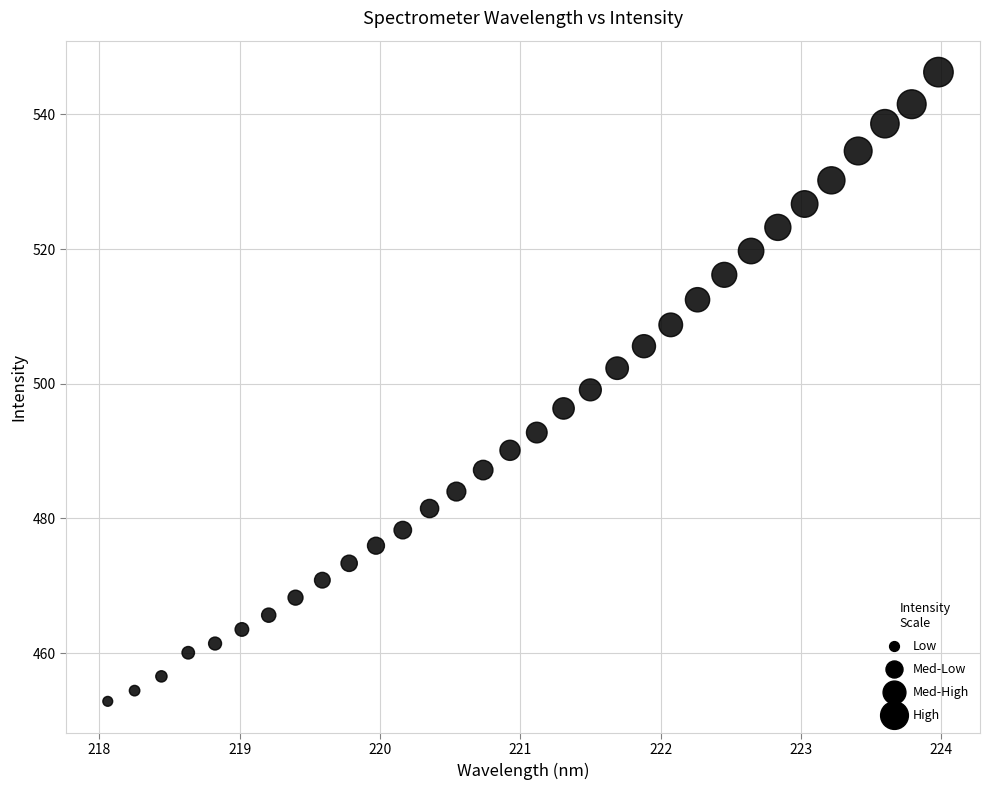

What is the range of Y values (max minus min)?

93.4